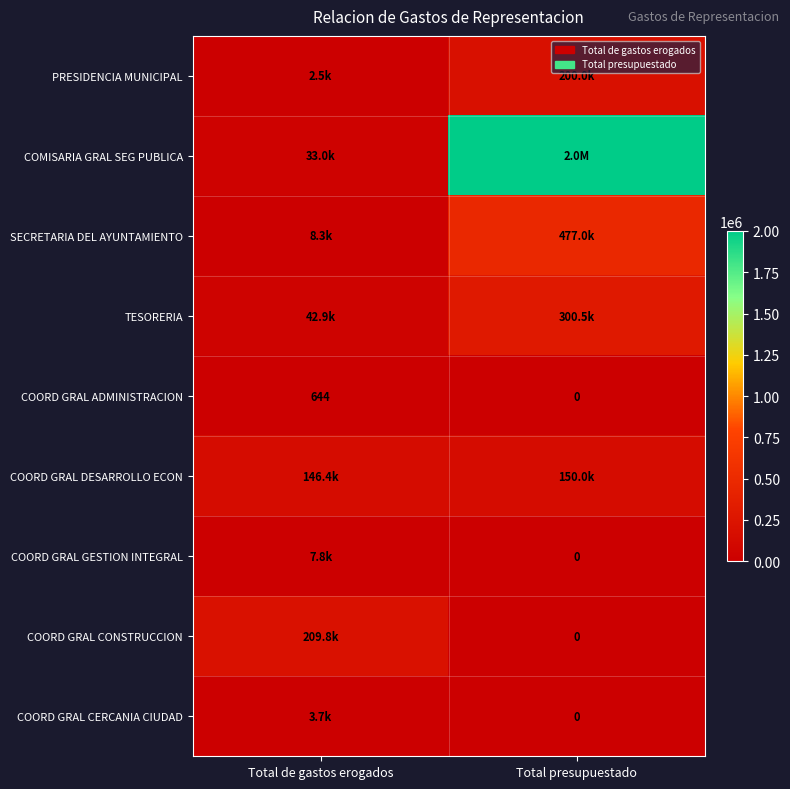

Is it true that COORD GRAL ADMINISTRACION equals 245.1 at Total presupuestado?

False